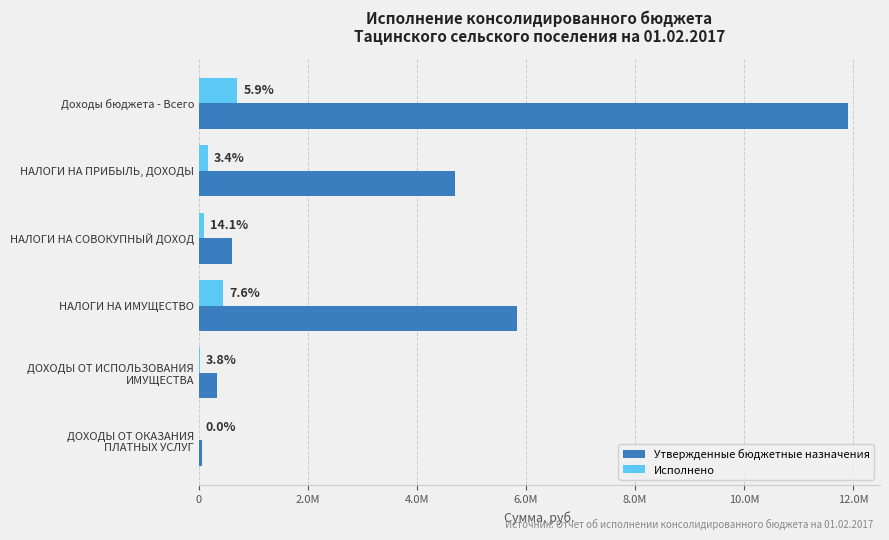

What are all the series names shown in the legend?

Утвержденные бюджетные назначения, Исполнено